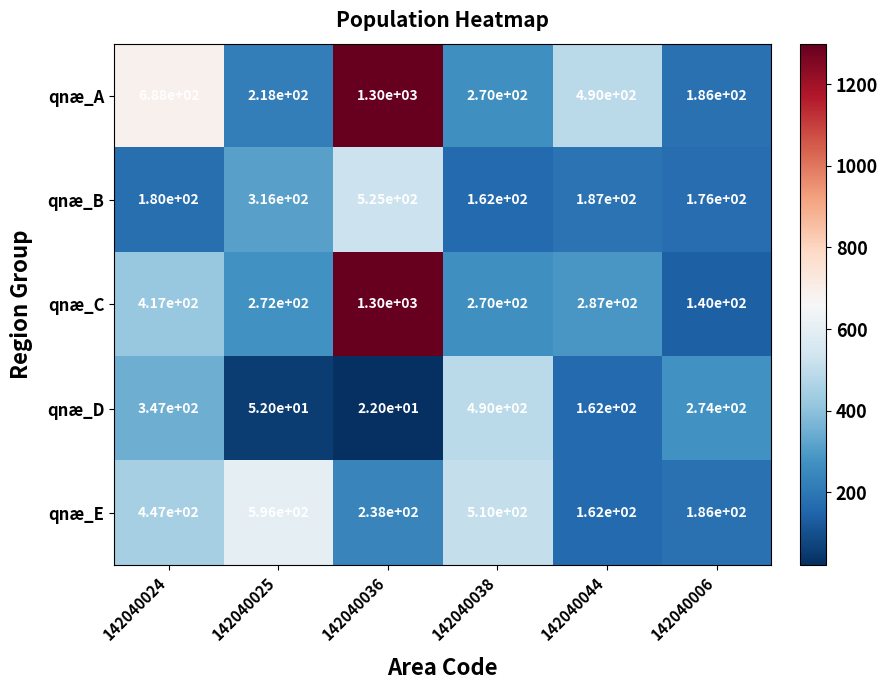

Count the number of data series in this chart.

5